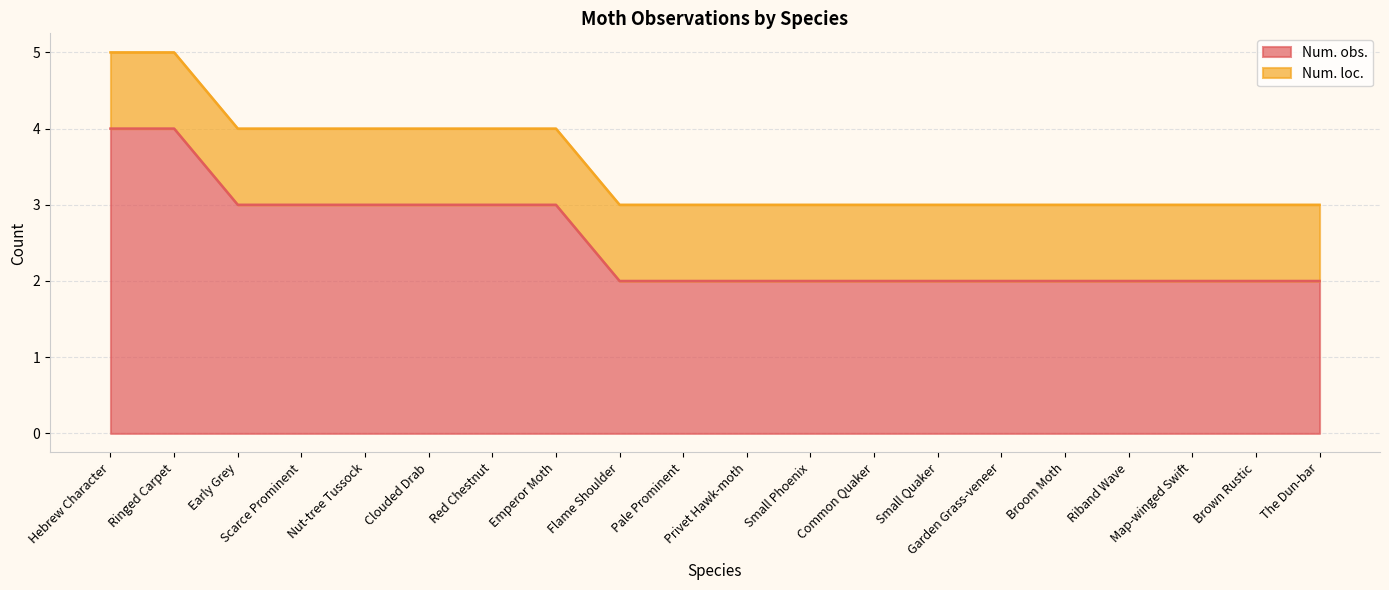

Between Map-winged Swift and Clouded Drab, which is larger?

Clouded Drab